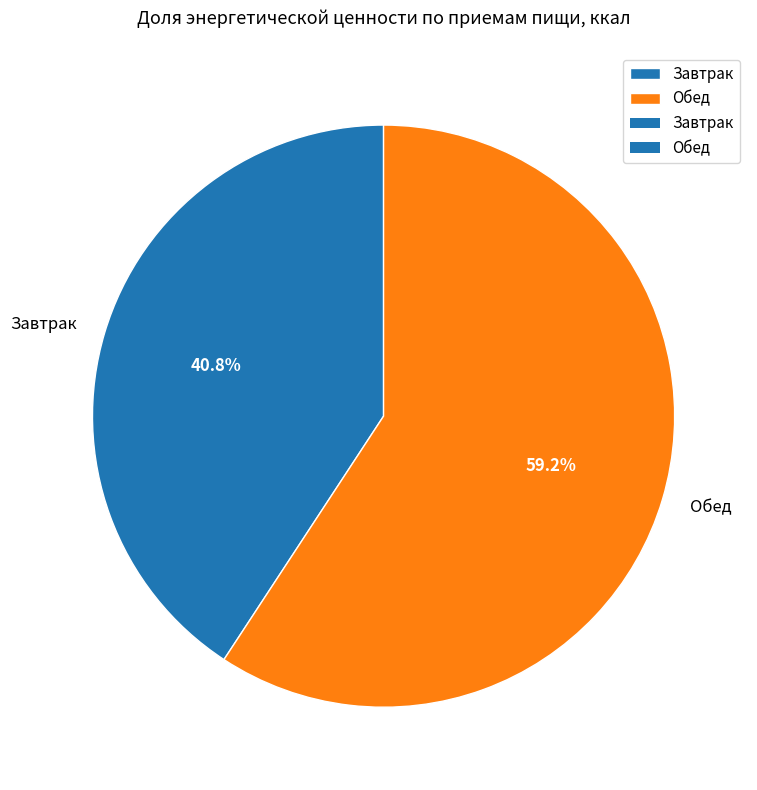

Approximately how many times larger is the value at Обед compared to Завтрак?

1.5